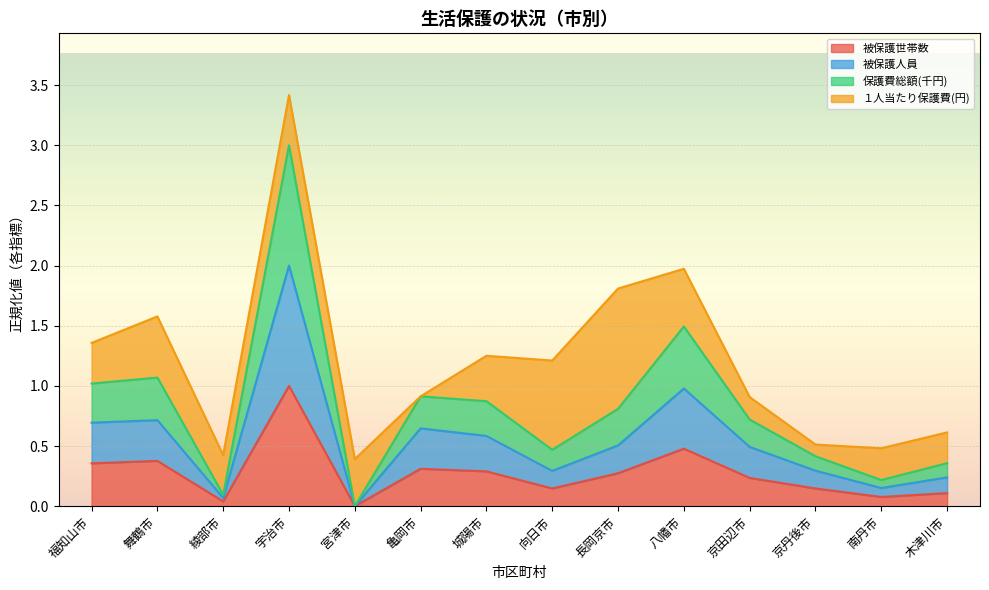

Where is 被保護人員 nearest to the value 1?

八幡市